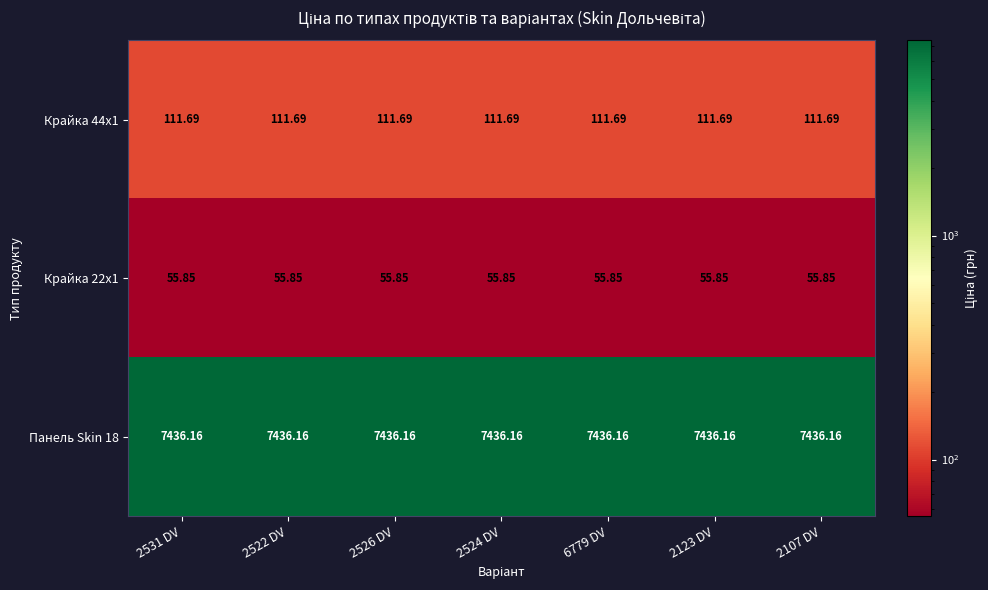

Rank the series by their maximum value, from highest to lowest.

Панель Skin 18, Крайка 44x1, Крайка 22x1